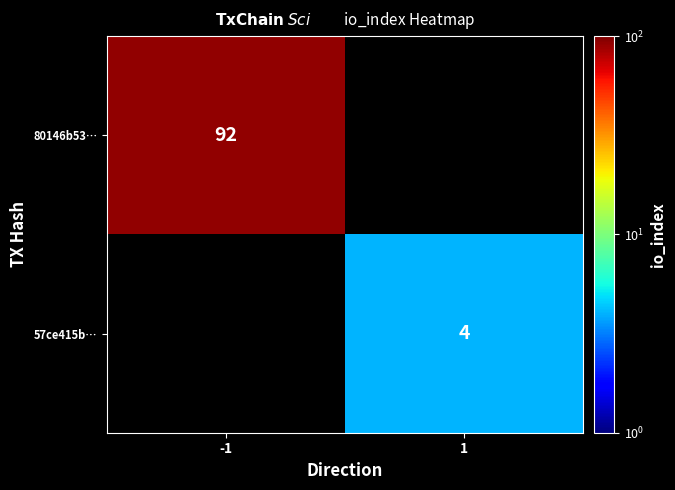

At how many categories does at least one series exceed 74?

1